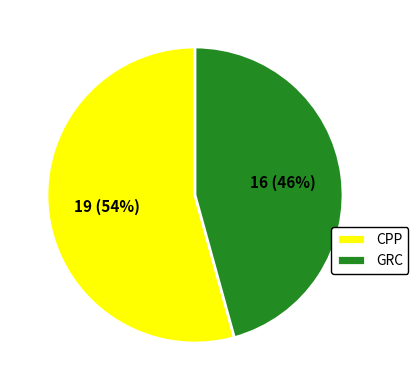

Is it true that CPP is 48% of the pie?

False